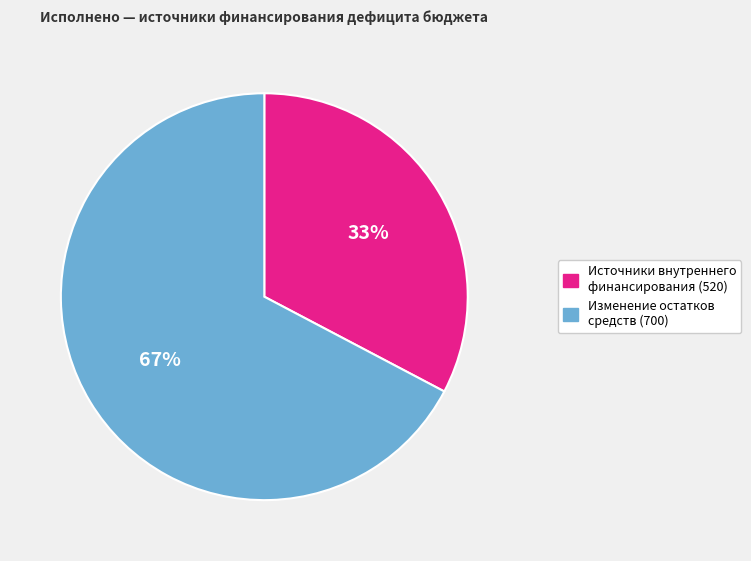

Does any single category account for the majority?

Yes